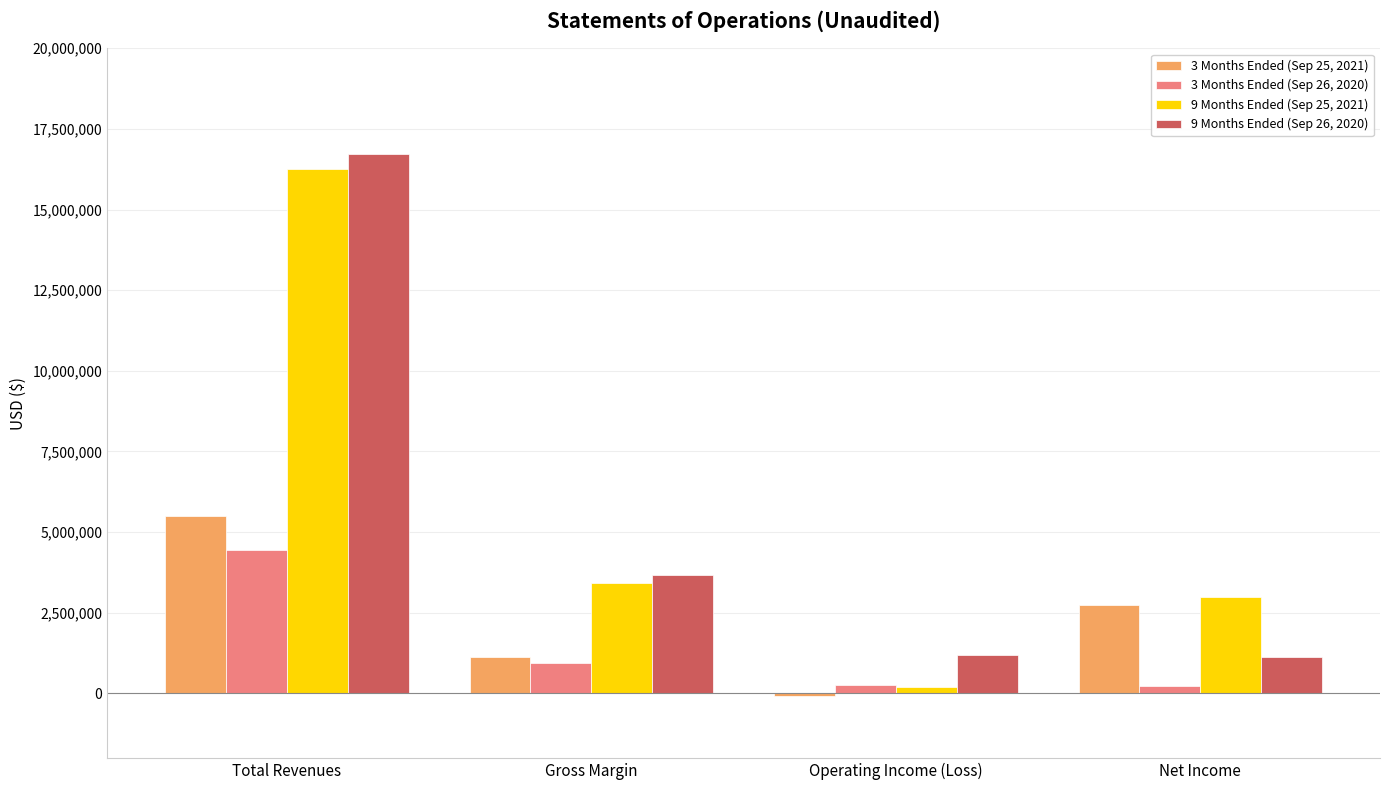

What is the label of the 4th bar from the left?

Net Income